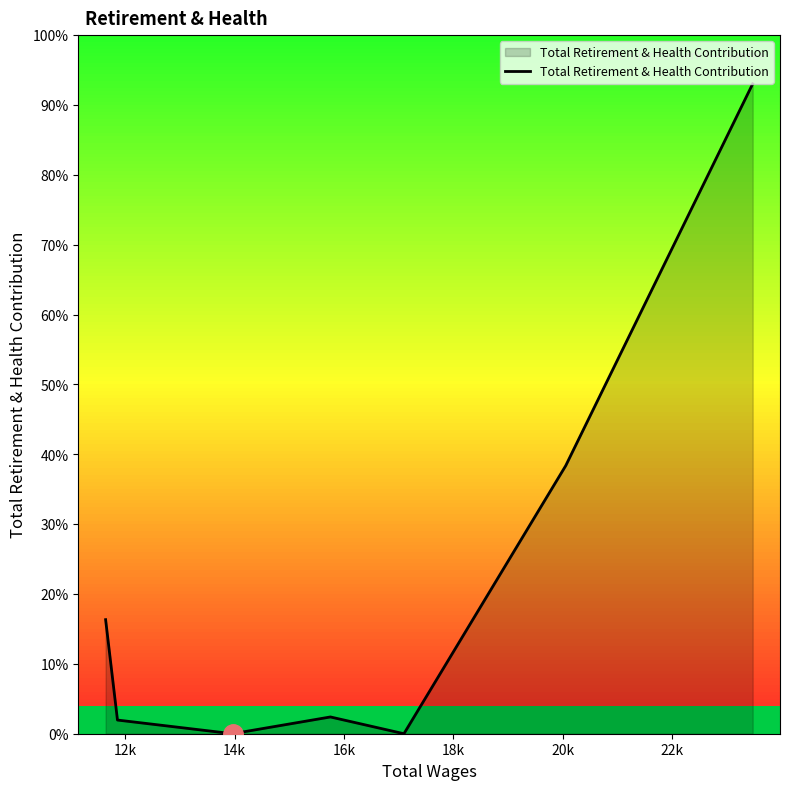

Is this an area chart (filled region under the line)?

Yes